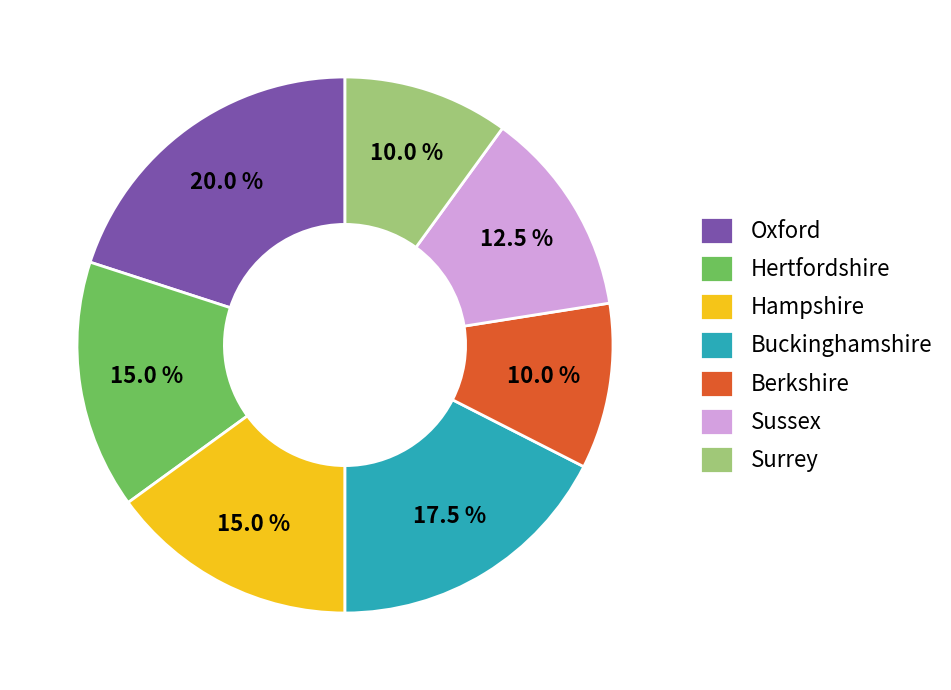

To the nearest percent, what is the difference between the largest and smallest slice percentages?

10%